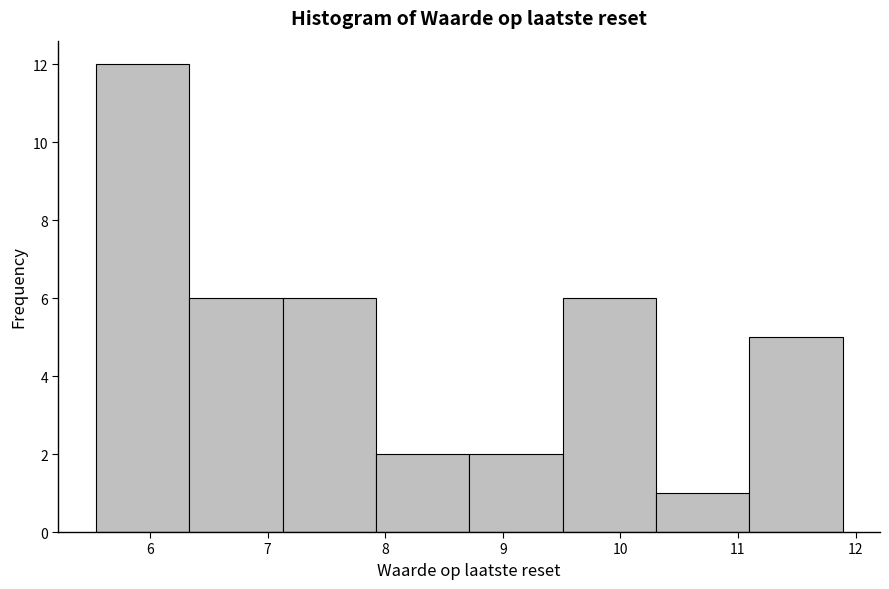

Reading left to right, list every bar in this chart as the range it spans on the x-axis followed by its height. Neither the bar edges nor the heights are printed on the chart, so give them approximately, as read against the axes.

5.5 to 6.3: 12
6.3 to 7.1: 6
7.1 to 7.9: 6
7.9 to 8.7: 2
8.7 to 9.5: 2
9.5 to 10.3: 6
10.3 to 11.1: 1
11.1 to 11.9: 5